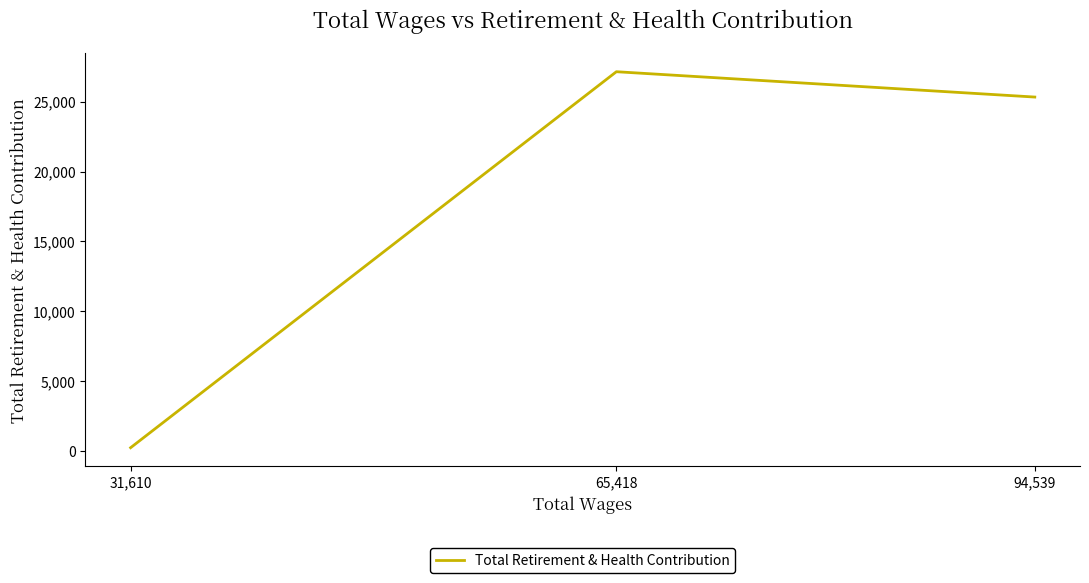

Approximately how many times larger is the value at 65,418 compared to 31,610?

109.0